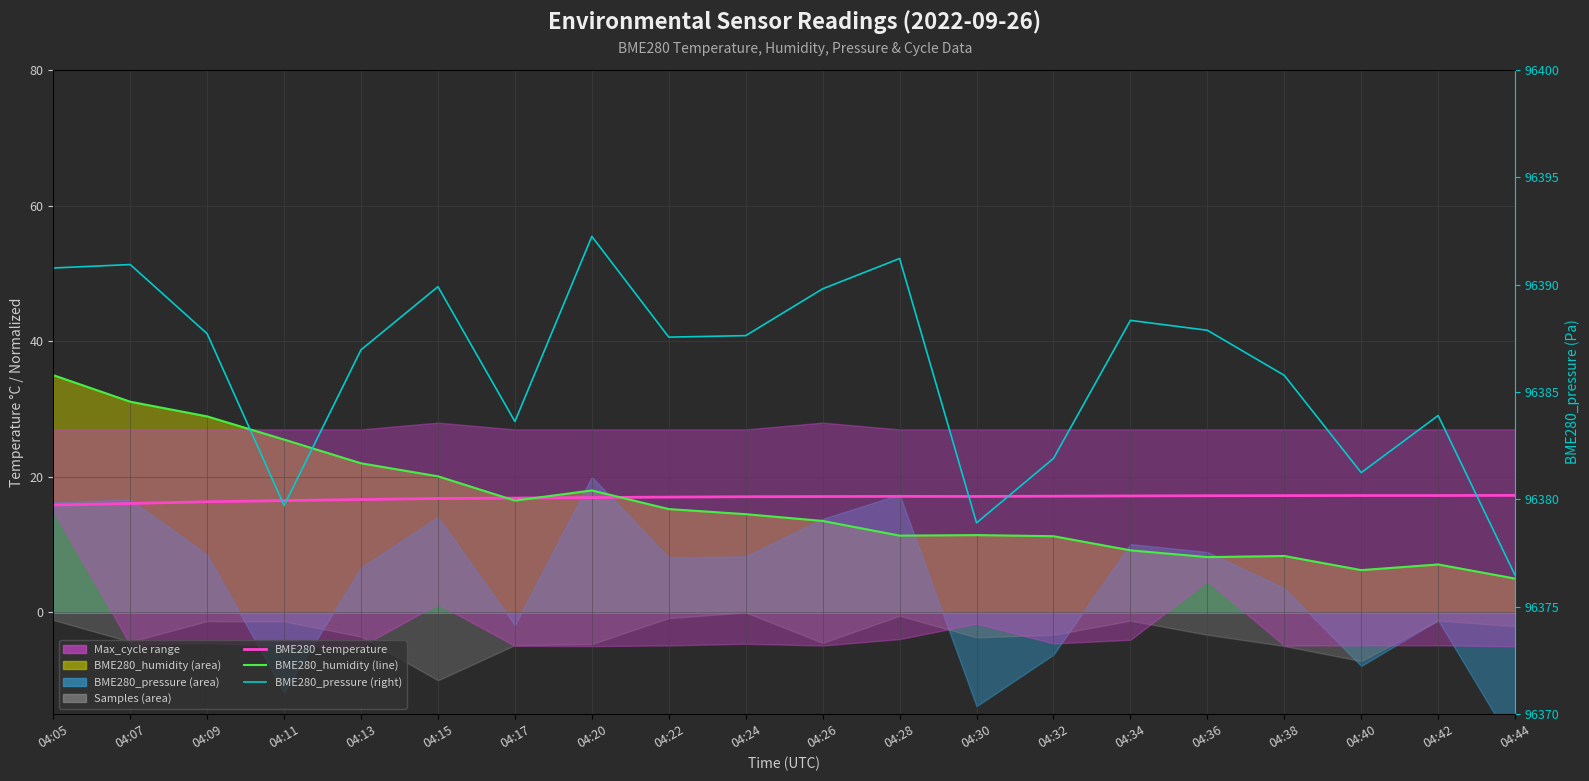

Does the chart display data point markers on the line(s)?

No